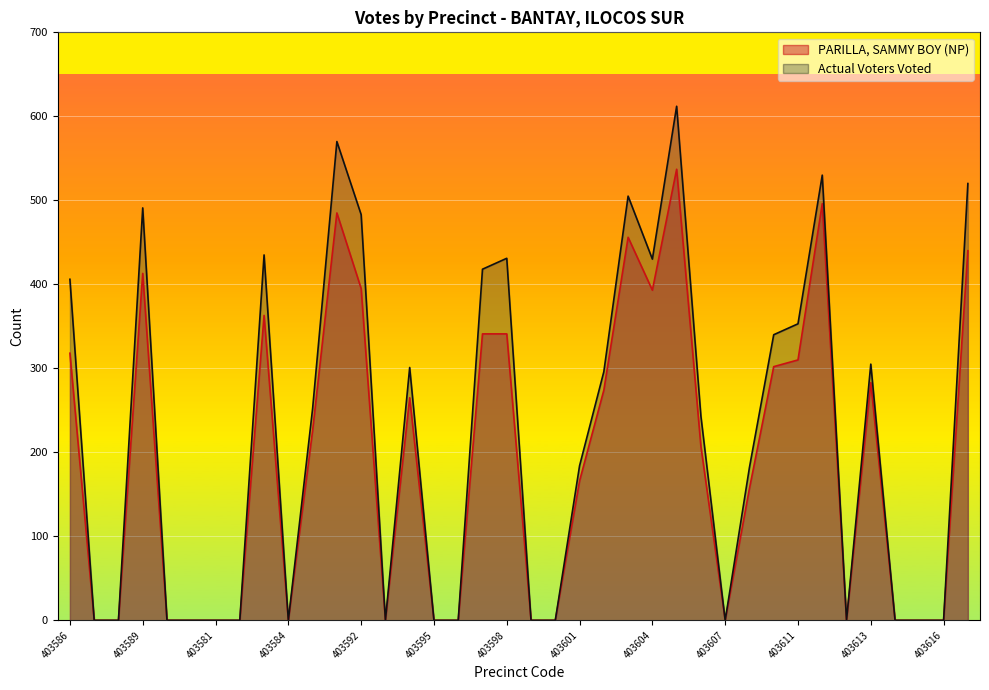

At which category is the sum across all series the highest?

403605